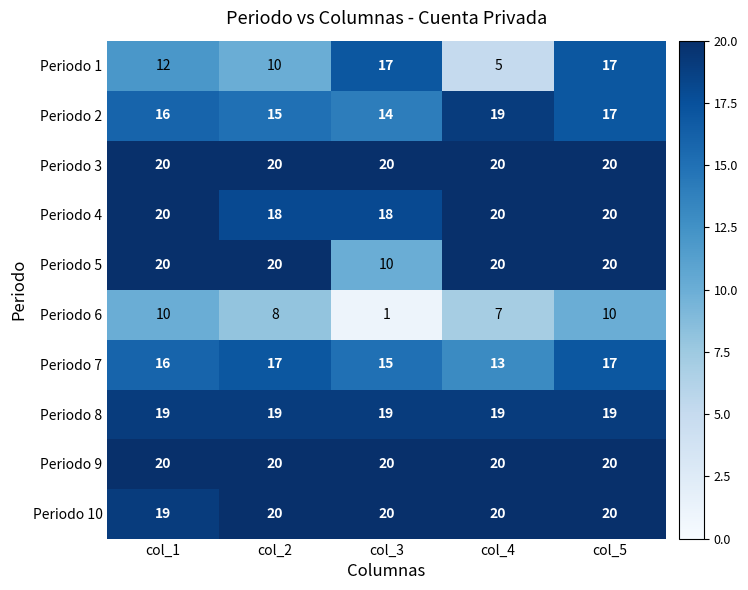

At which category is the sum across all series the highest?

col_5